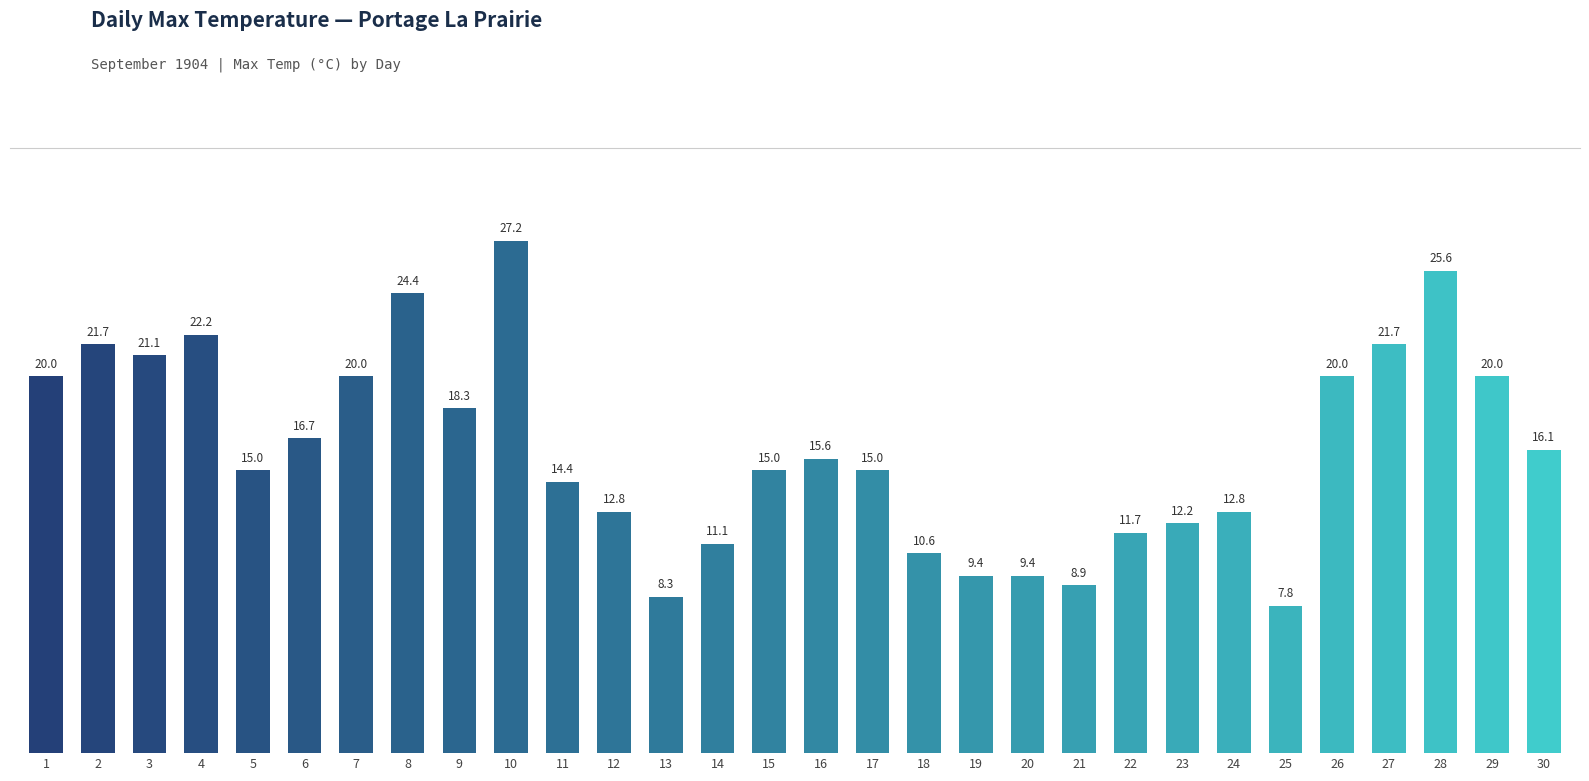

Reading left to right, list all the values displayed in this chart.

1=20.0	2=21.7	3=21.1	4=22.2	5=15.0	6=16.7	7=20.0	8=24.4	9=18.3	10=27.2	11=14.4	12=12.8	13=8.3	14=11.1	15=15.0	16=15.6	17=15.0	18=10.6	19=9.4	20=9.4	21=8.9	22=11.7	23=12.2	24=12.8	25=7.8	26=20.0	27=21.7	28=25.6	29=20.0	30=16.1